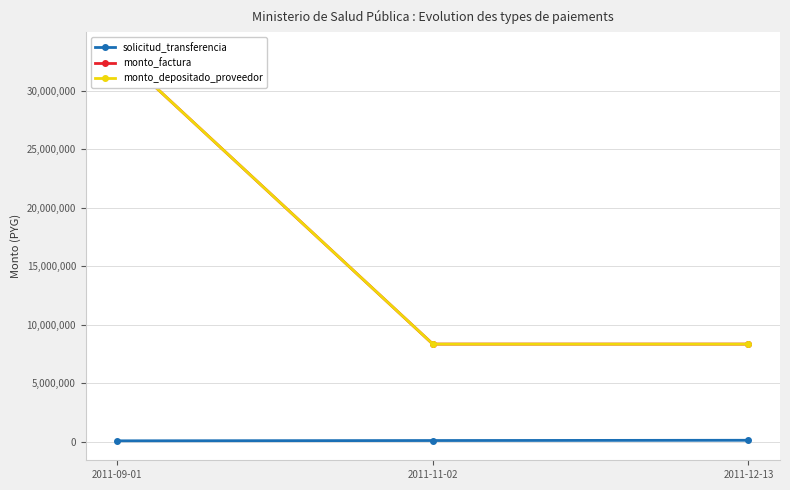

What is the total value across all series at 2011-11-02?

16752469